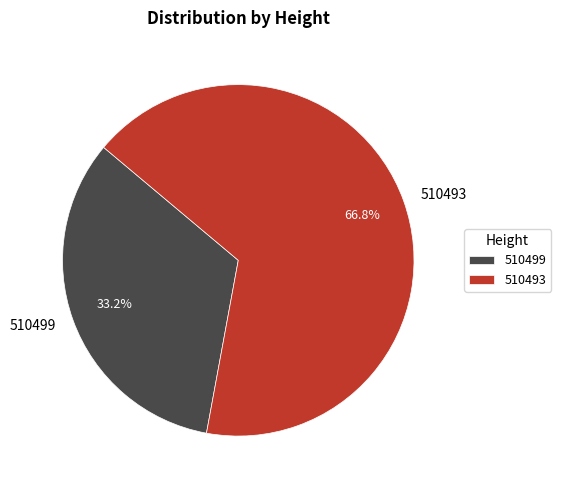

Is there a majority slice in this chart?

Yes